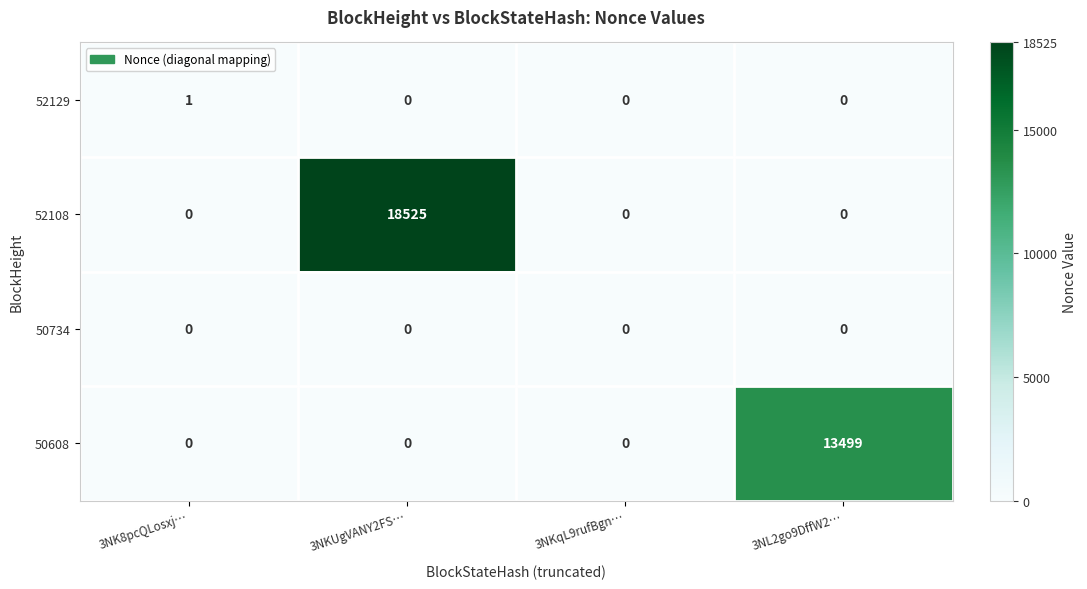

At how many categories does at least one series exceed 10612?

2